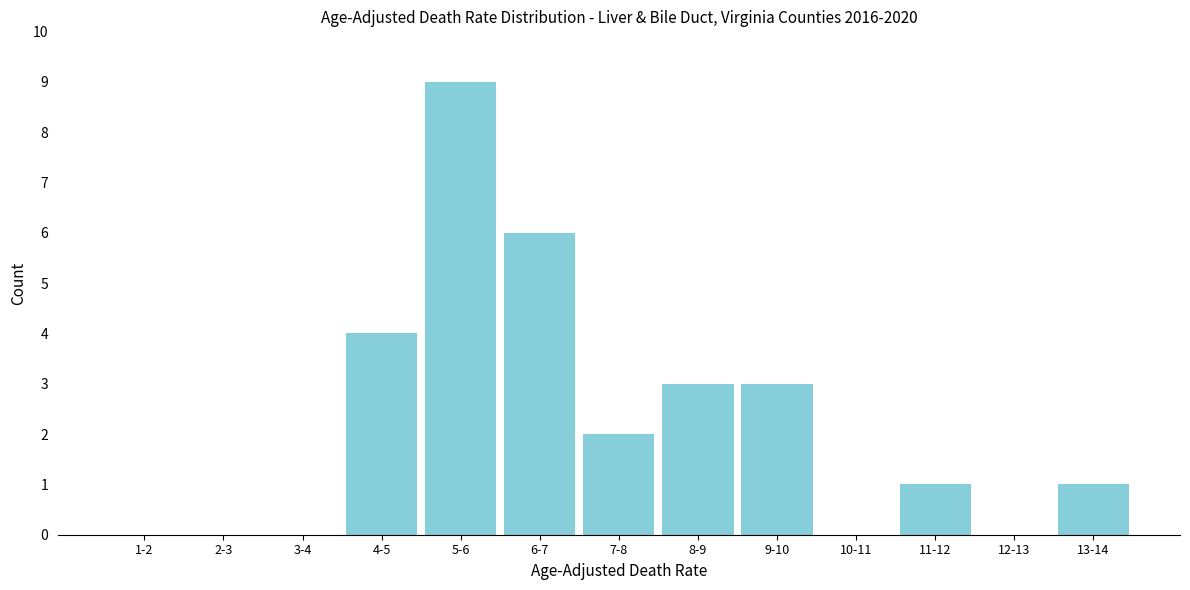

Reading right to left, extract all data points from this chart.

13-14=1	12-13=0	11-12=1	10-11=0	9-10=3	8-9=3	7-8=2	6-7=6	5-6=9	4-5=4	3-4=0	2-3=0	1-2=0